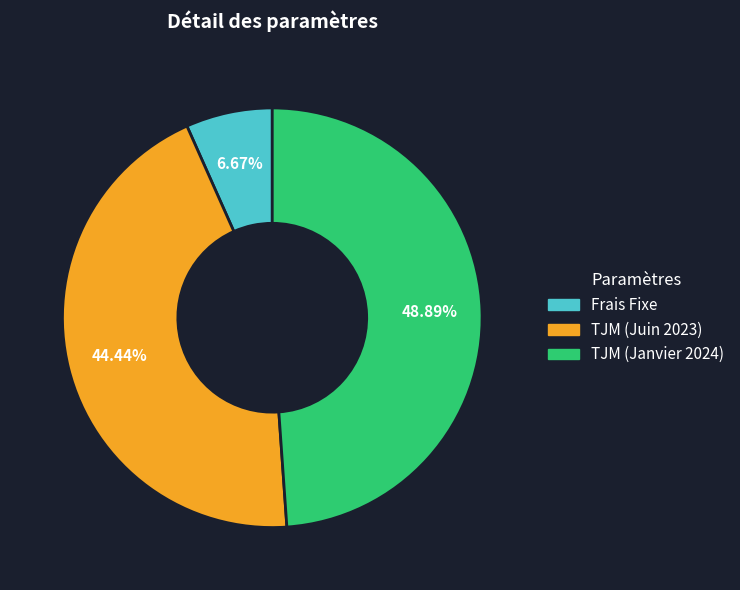

The TJM (Juin 2023) slice represents 57% of the pie. True or false?

False